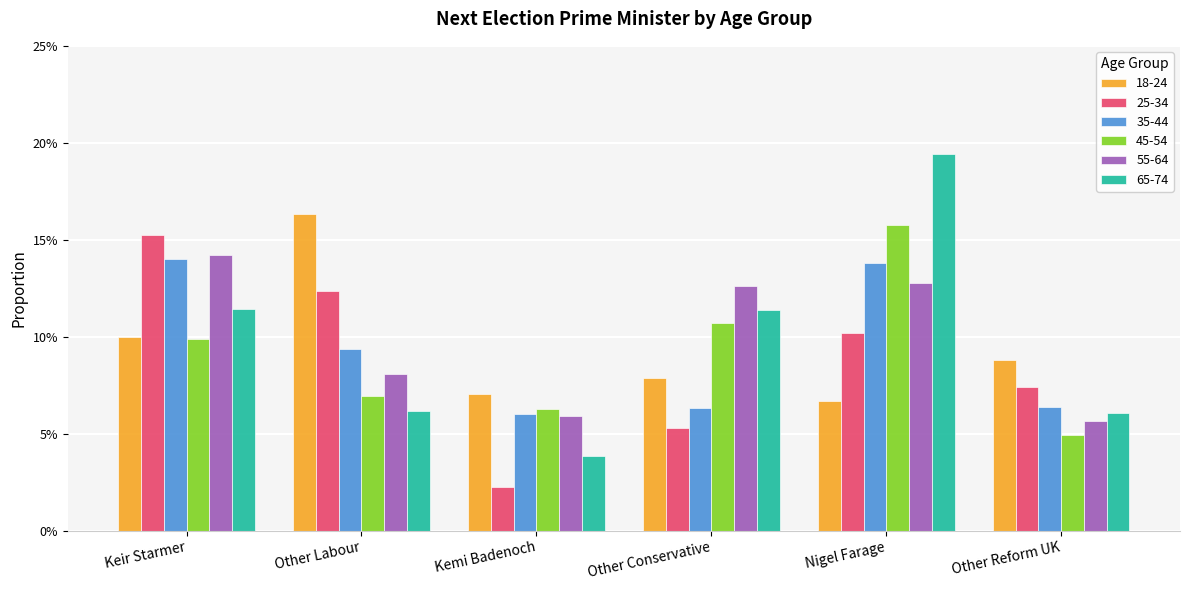

What is the sum of all 18-24 values?

0.6